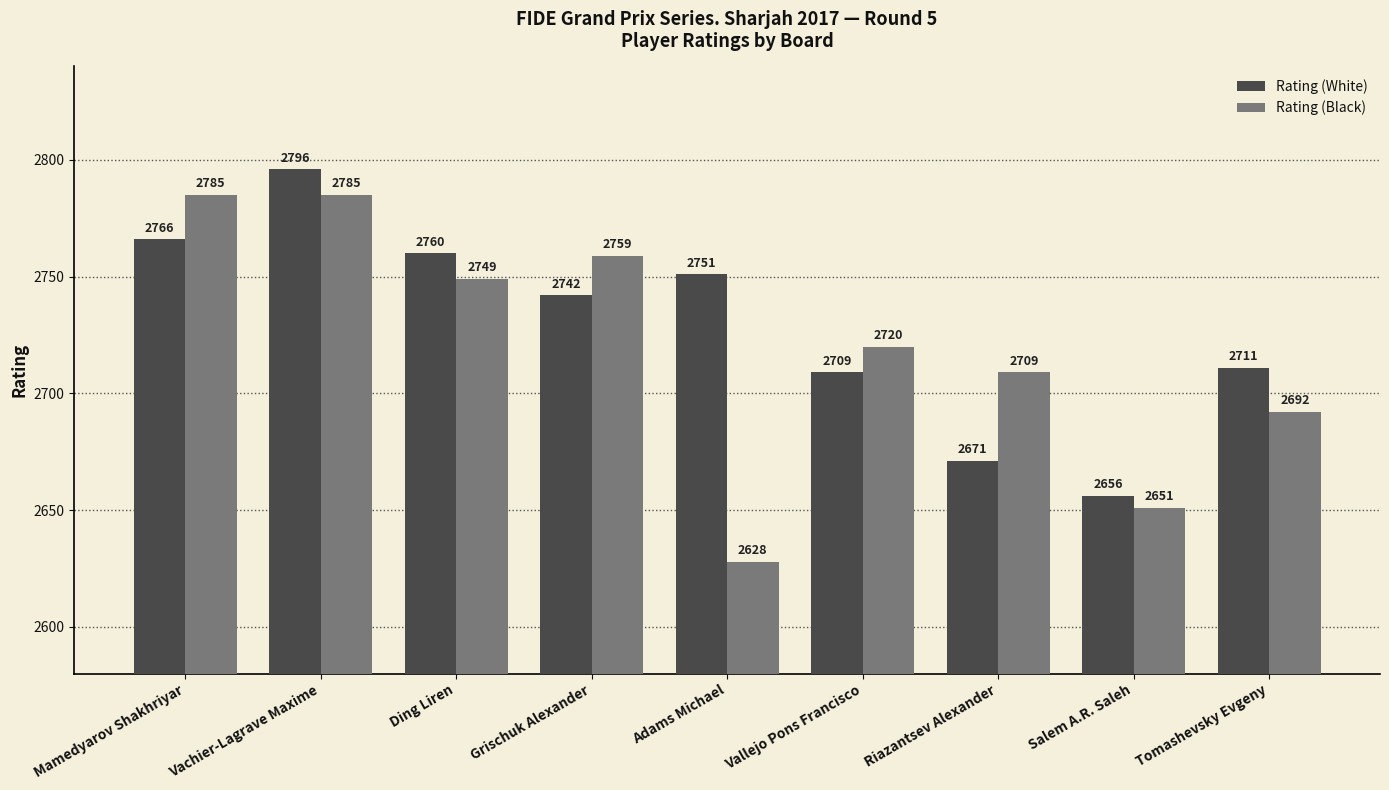

The Rating (White) series shows 1555 at Tomashevsky Evgeny. True or false?

False